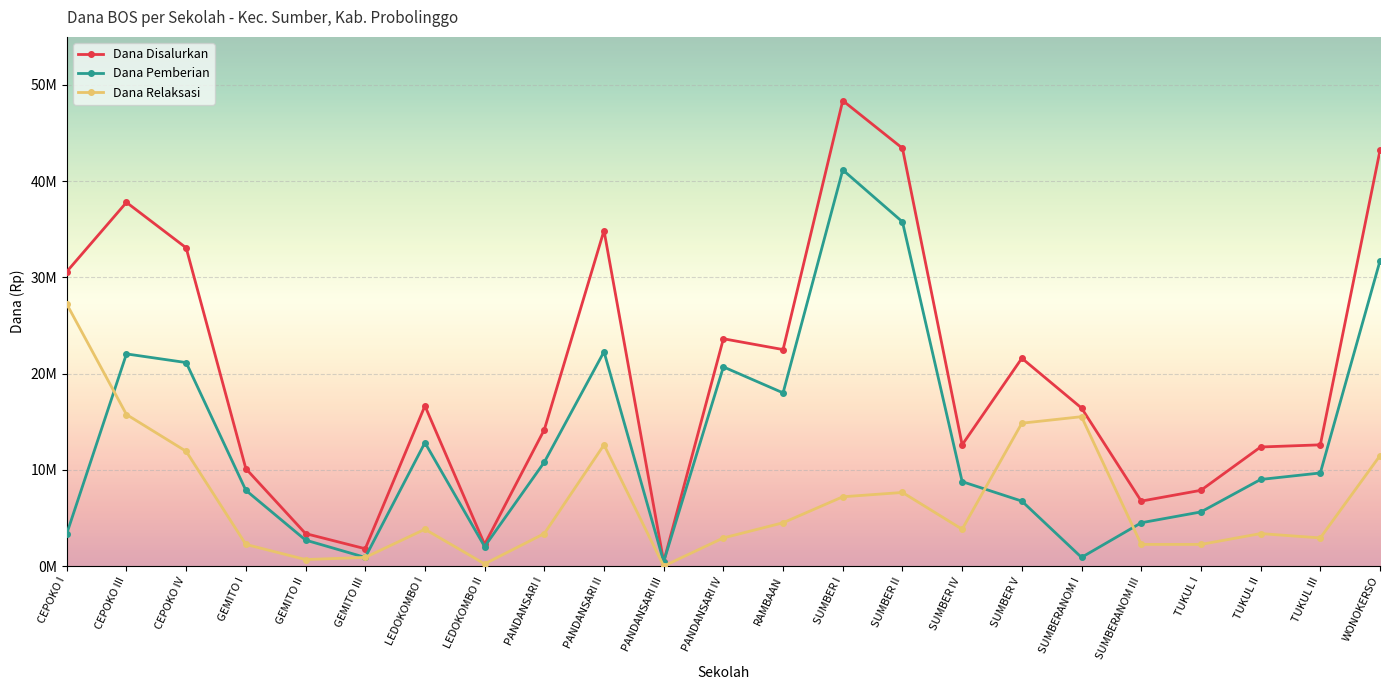

What is the spread (max minus min) of values at PANDANSARI I?

10800000